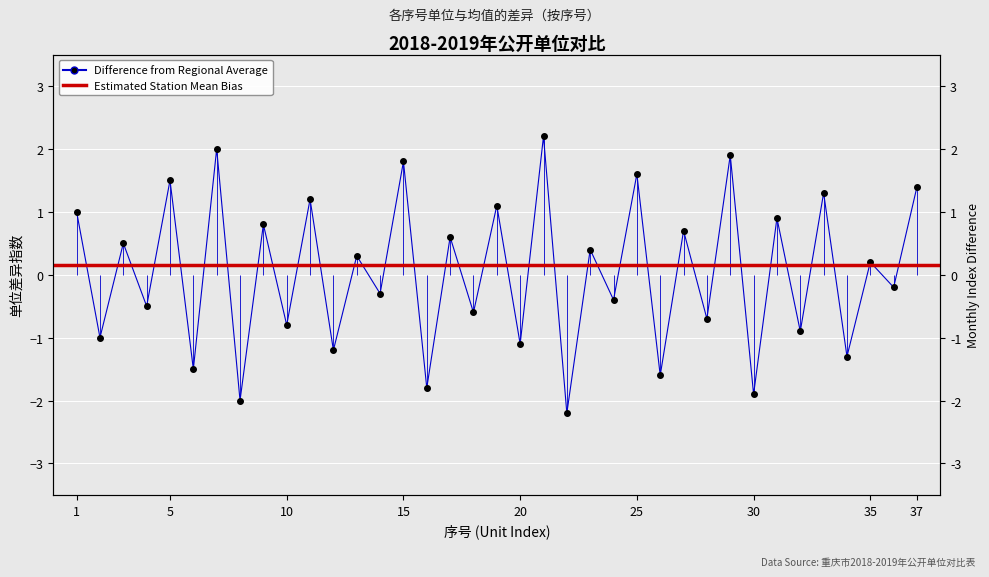

How many data points does each series have?

37